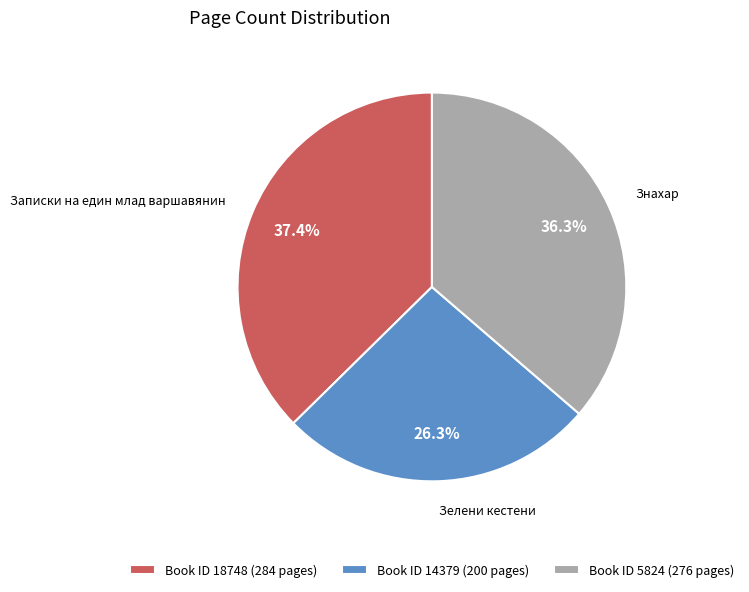

What is the ratio of the value at Book ID 14379 (200 pages) to the value at Book ID 18748 (284 pages)?

0.7